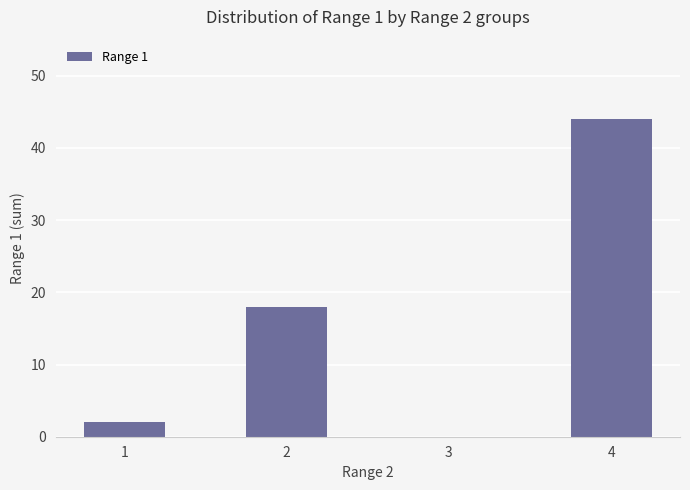

Which label corresponds to the largest value in the chart?

4